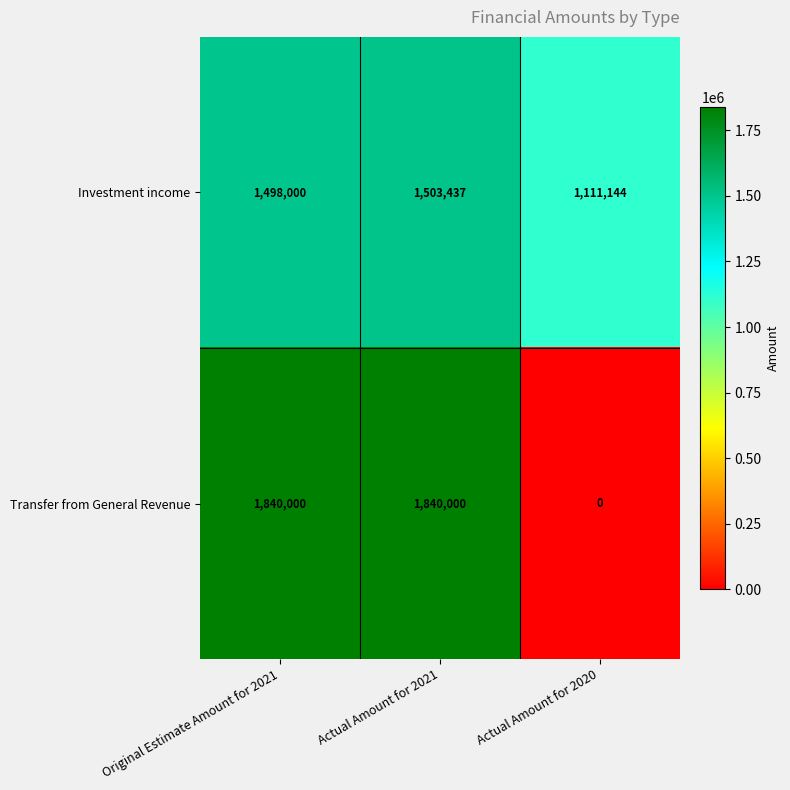

Reading left to right, extract all data points from this chart.

Investment income: 1498000	1503437	1111144
Transfer from General Revenue: 1840000	1840000	0